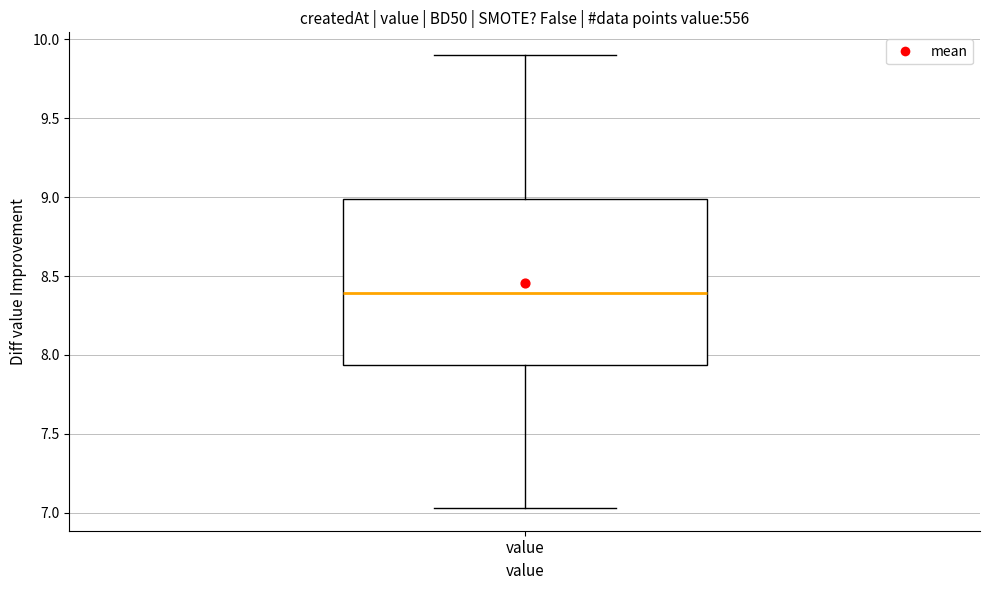

Read this box plot against the y-axis: the position of the median line, the range covered by the box, and the ends of both whiskers. The values are not printed on the chart, so give them approximately, as read against the axis.

median 8.40, box 7.95 to 9.00, whiskers 7.05 to 9.90